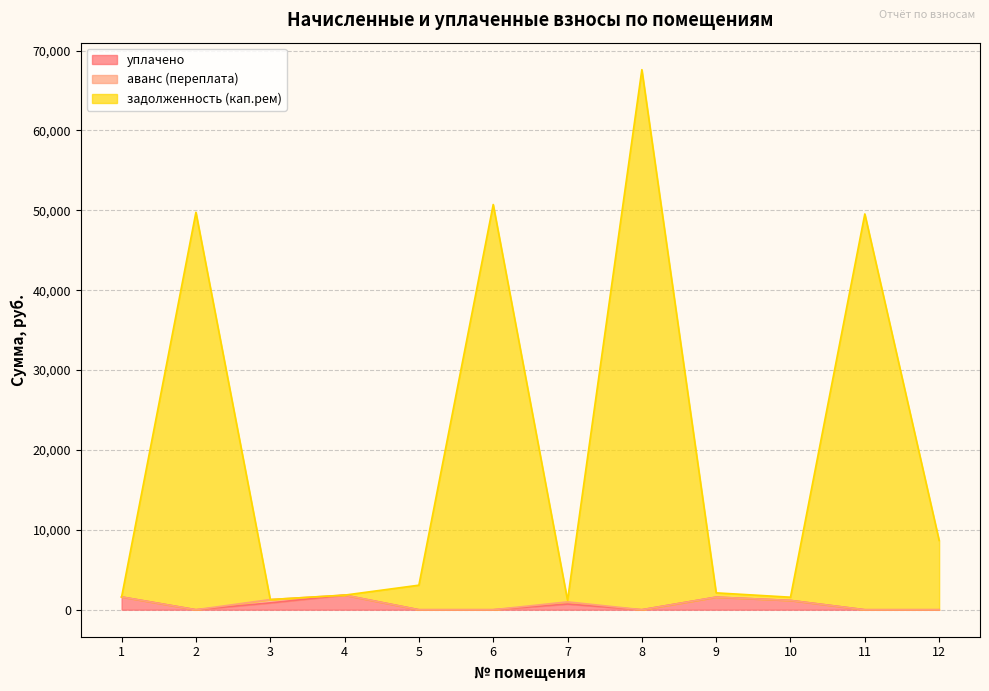

What is the difference between the задолженность (кап.рем) values at 12 and 7?

7500.4